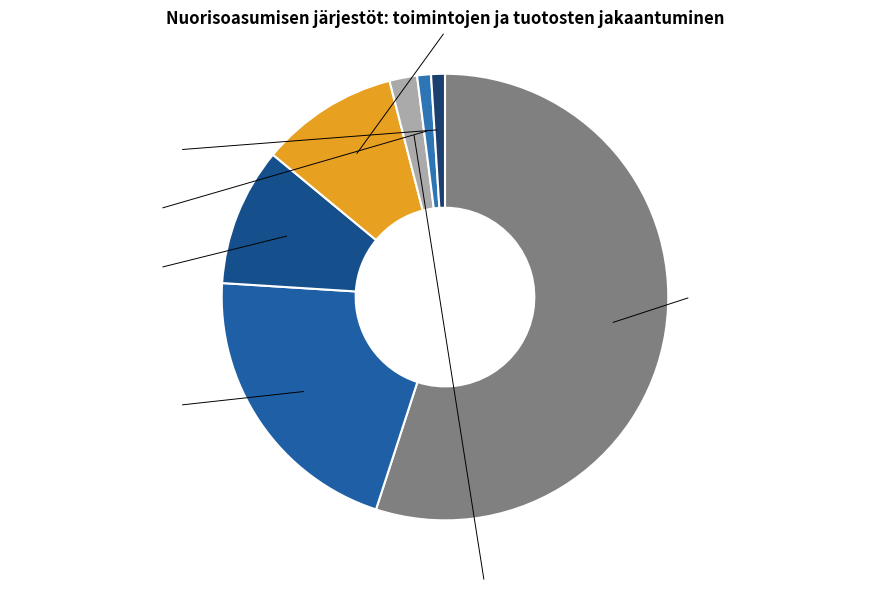

Count the number of slices in the pie.

7